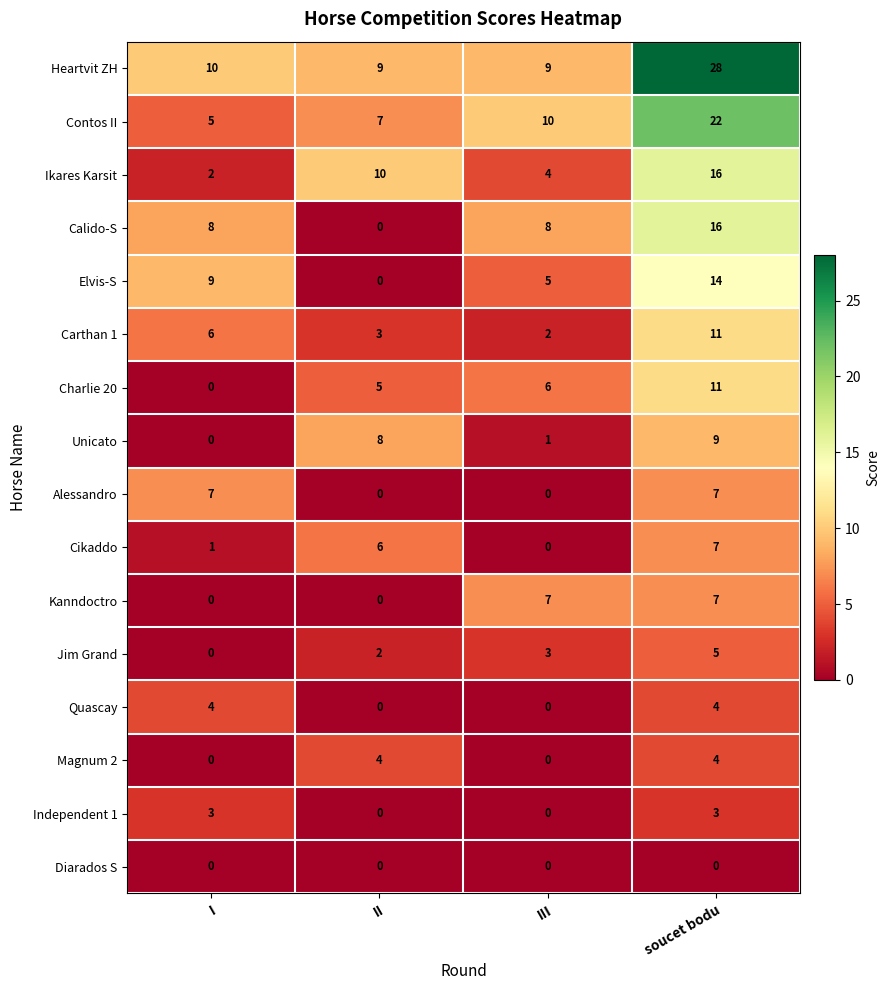

What is the sum of all Carthan 1 values?

22